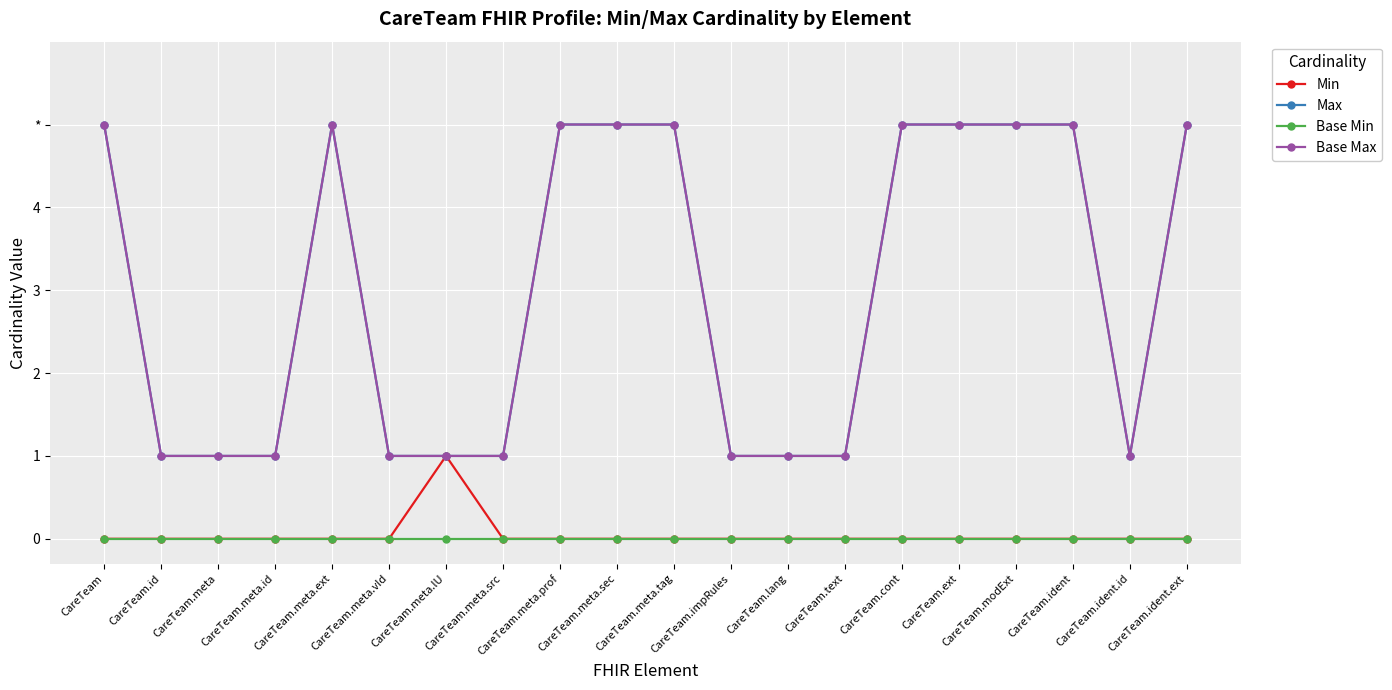

The value of Base Min at CareTeam.ident.id is 0. True or false?

True